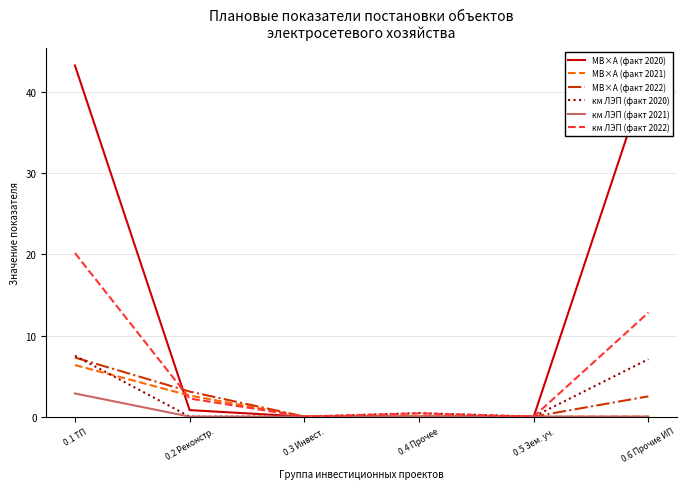

Which series has the largest range (max minus min)?

МВ×А (факт 2020)